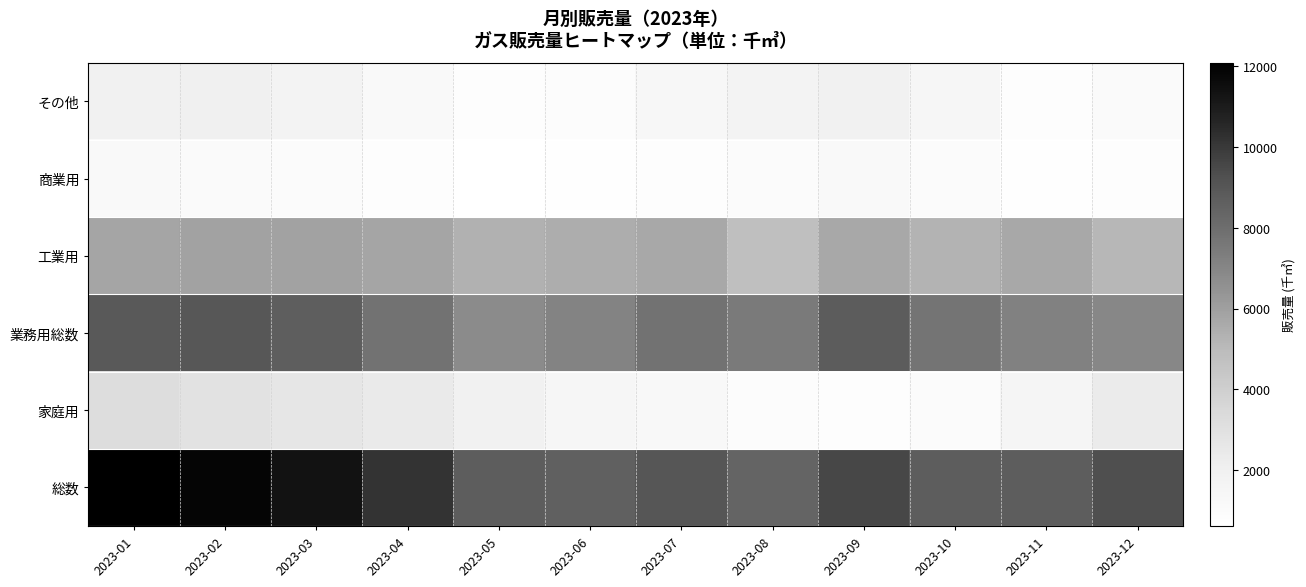

Which series has the largest range (max minus min)?

総数